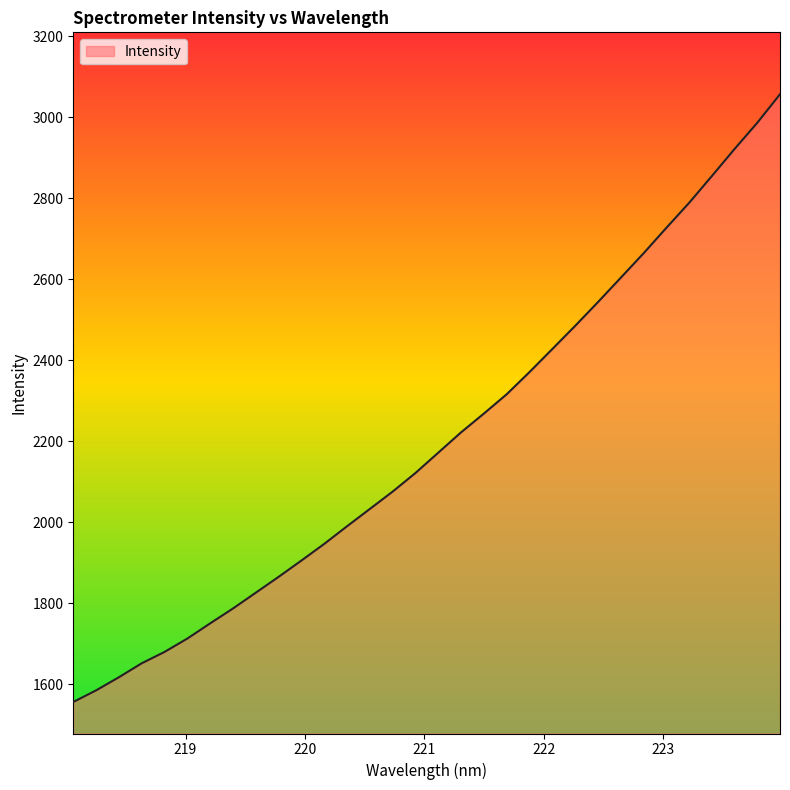

What is the minimum value shown in the chart?

1556.3